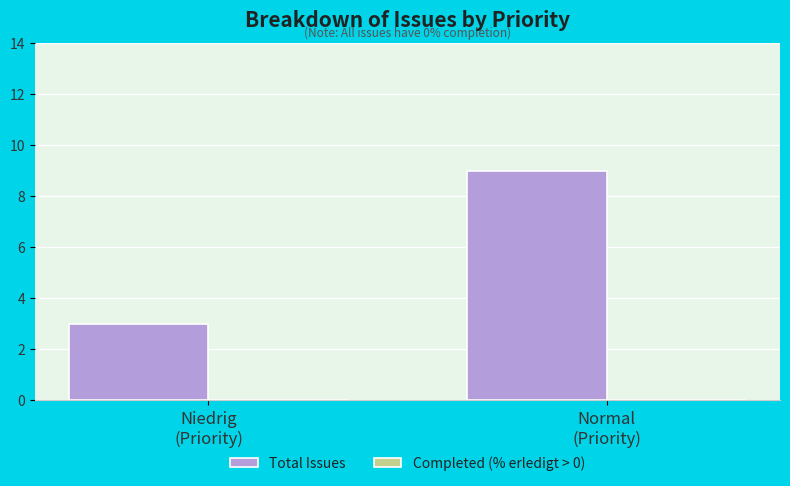

Reading left to right, transcribe all the data shown in this chart.

3	9